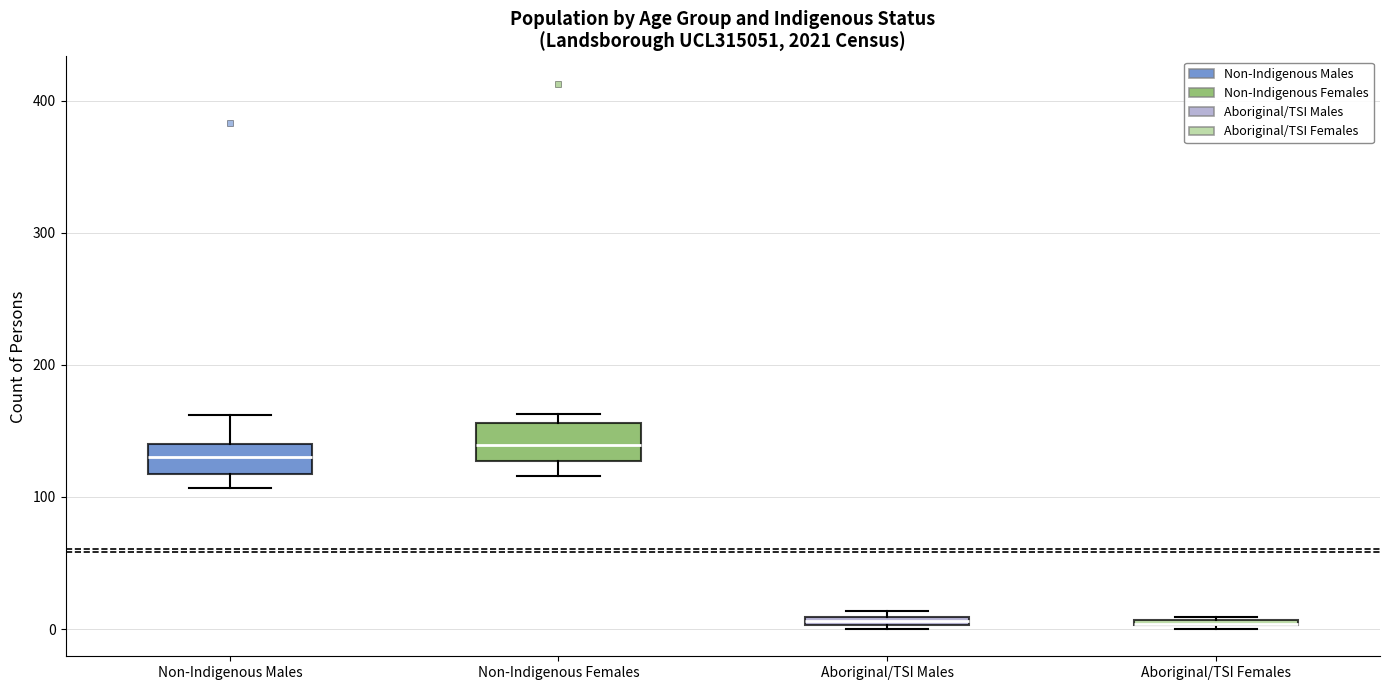

Where is the lower edge of the box for Non-Indigenous Males on the y-axis? The values are not printed on the chart, so give them approximately, as read against the axis.

120